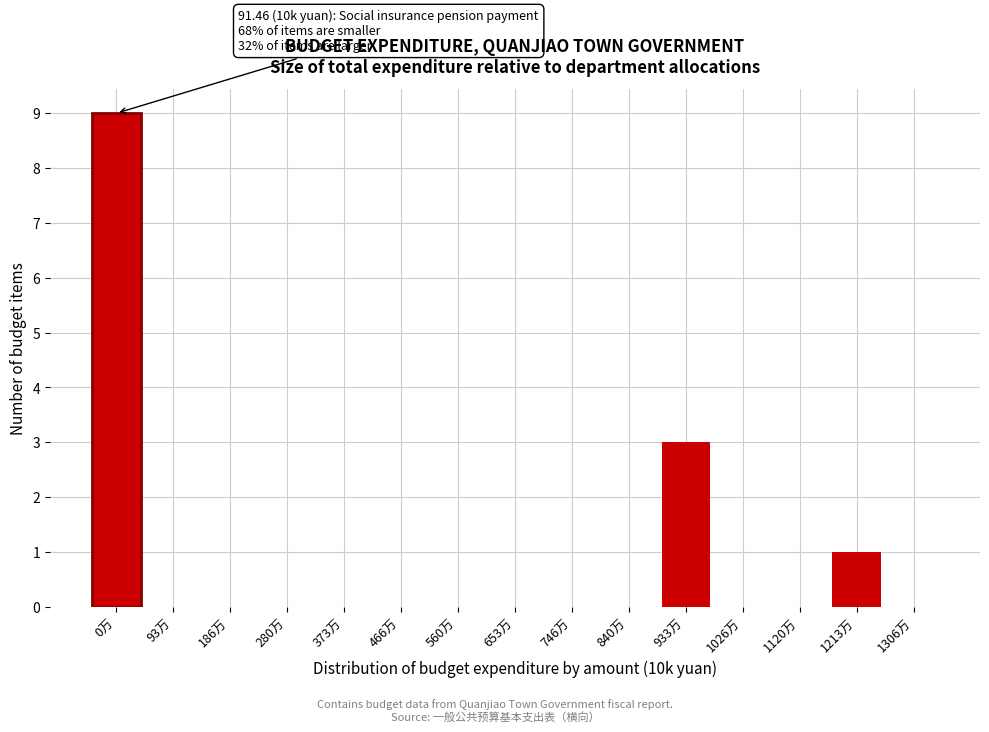

Reading left to right, transcribe all the data shown in this chart.

0万=9	93万=0	186万=0	280万=0	373万=0	466万=0	560万=0	653万=0	746万=0	840万=0	933万=3	1026万=0	1120万=0	1213万=1	1306万=0